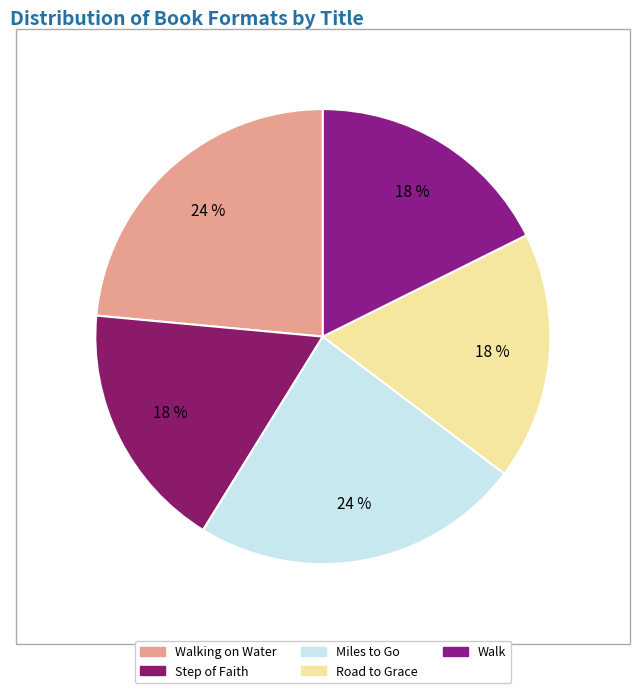

How many slices are in this pie chart?

5